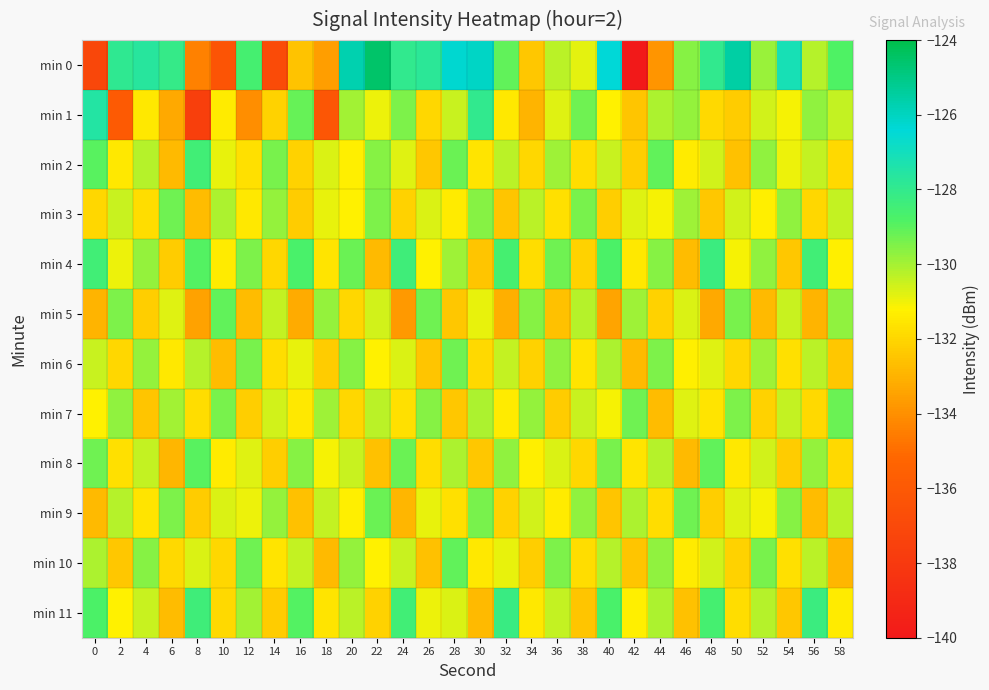

At which category is the sum across all series the highest?

20